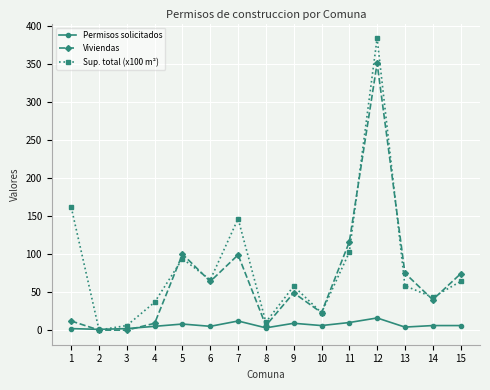

Which series has the largest range (max minus min)?

Sup. total (x100 m²)